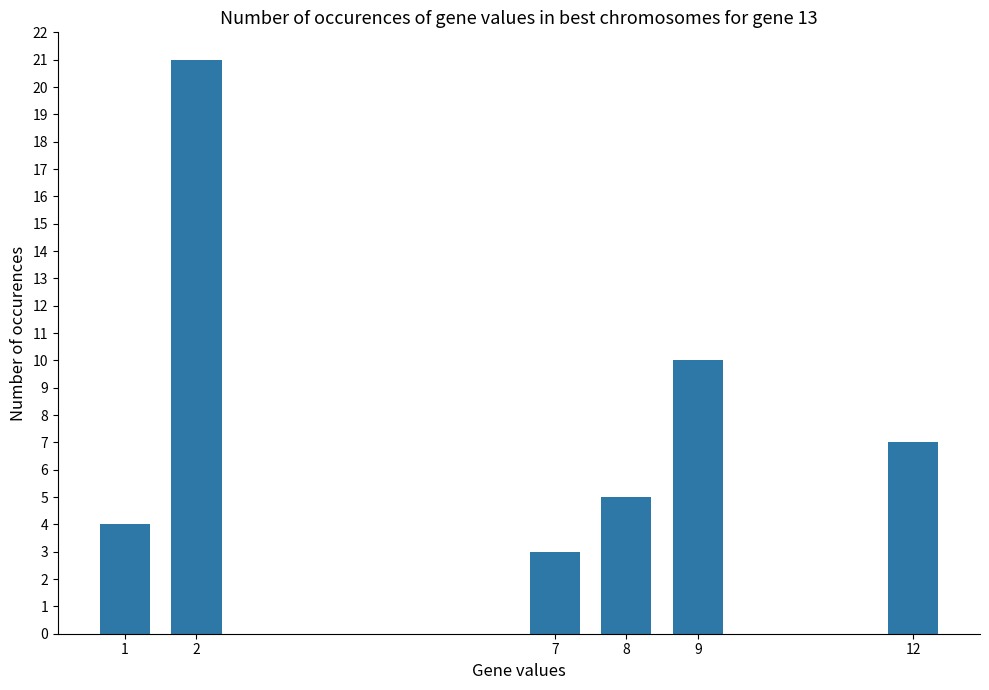

What is the sum of all values?

50